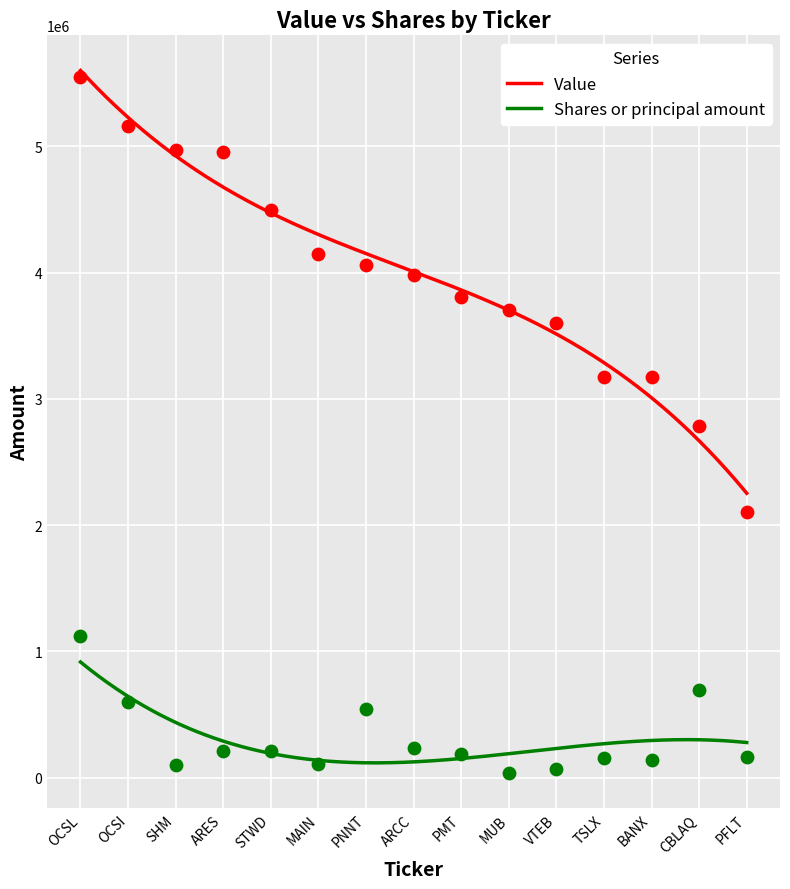

Which series contains the lowest Y value?

Shares or principal amount